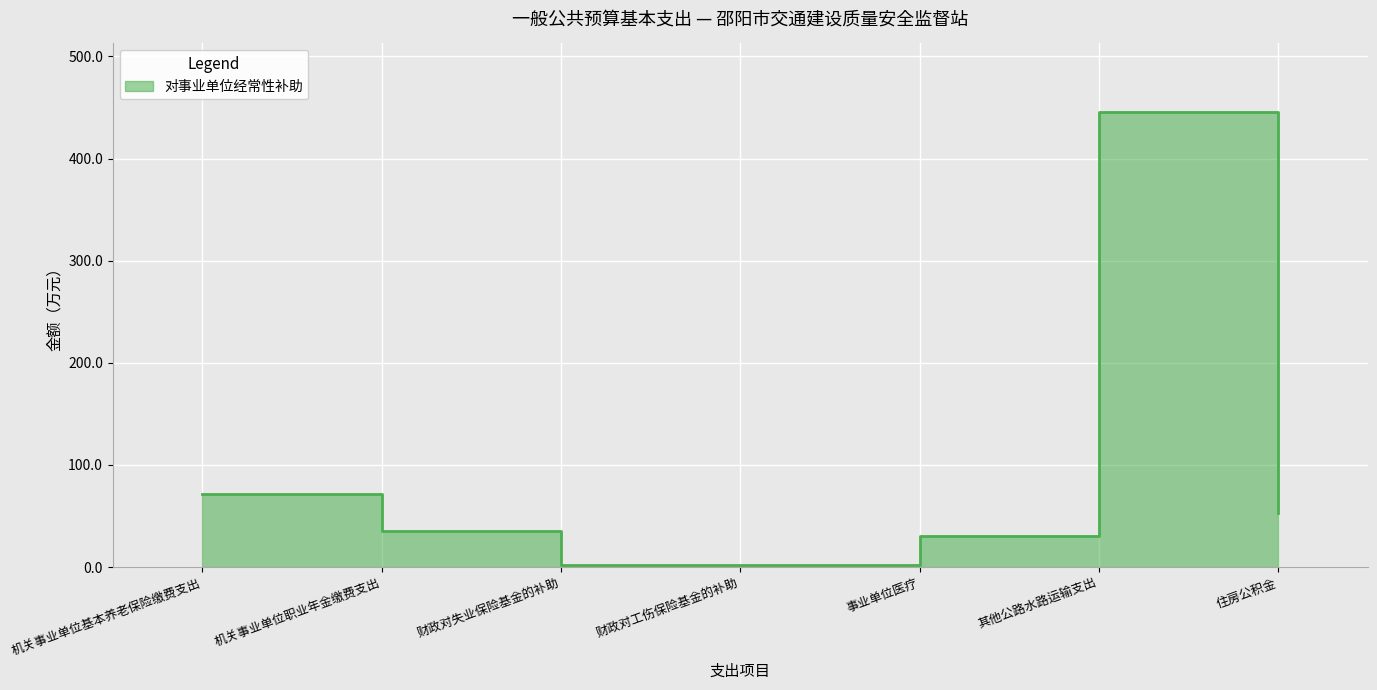

What is the change in value from 事业单位医疗 to 其他公路水路运输支出?

+415.0